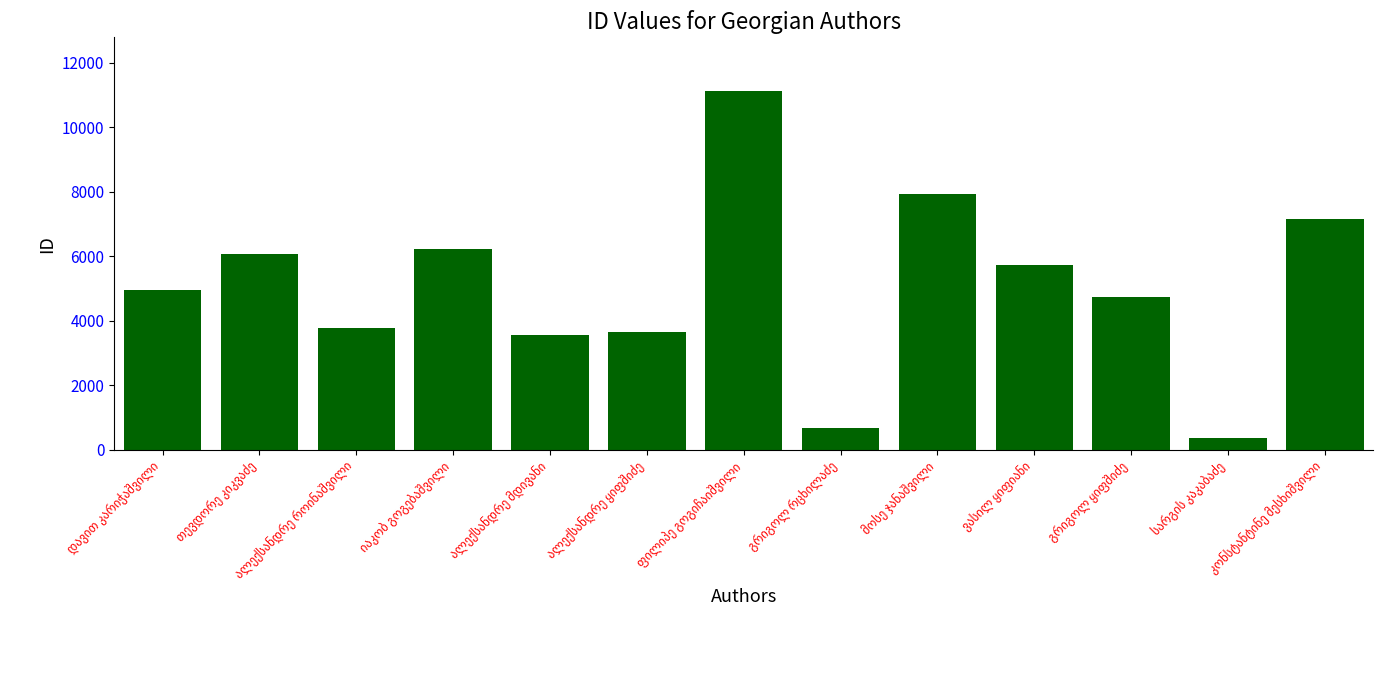

What is the value of the 5th bar from the left?

3571